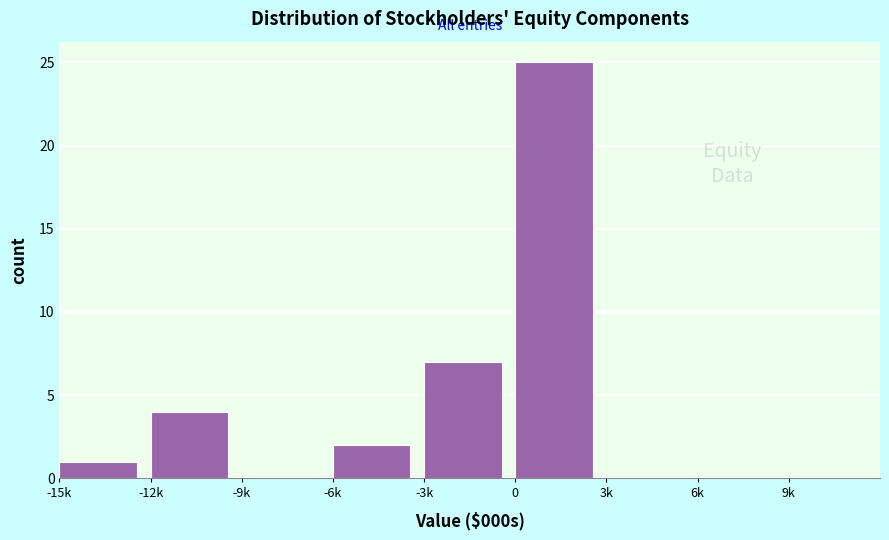

Reading left to right, transcribe all the data shown in this chart.

-15k=1	-12k=4	-9k=0	-6k=2	-3k=7	0=25	3k=0	6k=0	9k=0